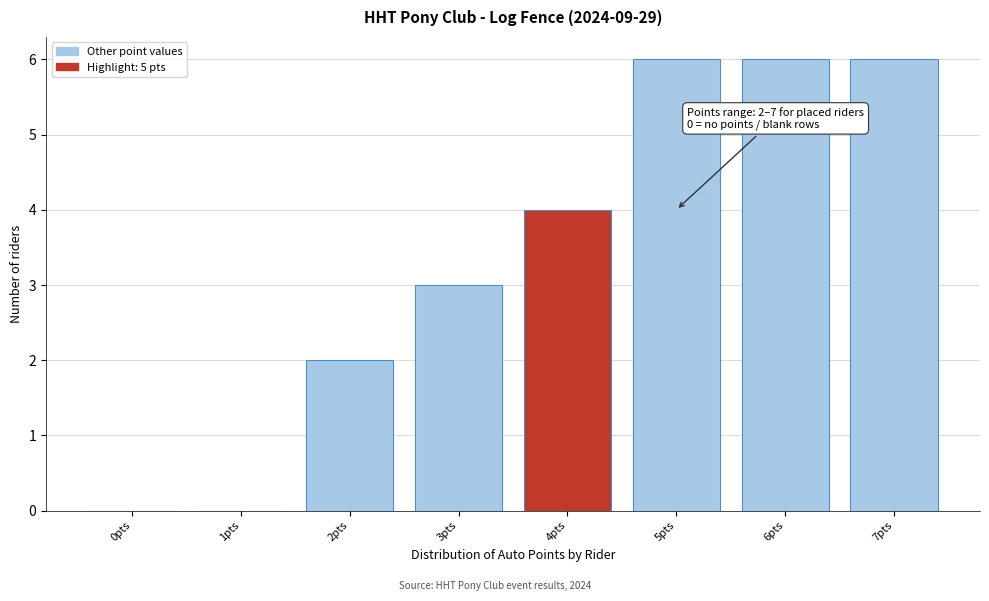

Reading left to right, list all the values displayed in this chart.

0pts=0	1pts=0	2pts=2	3pts=3	4pts=4	5pts=6	6pts=6	7pts=6